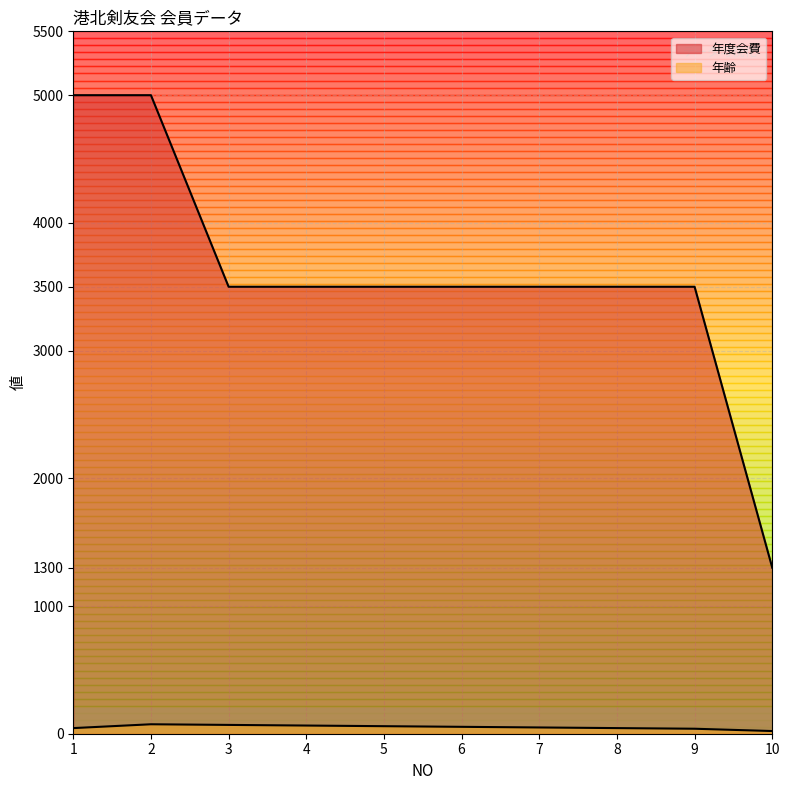

What is the sum of the 年度会費 values at 9 and 6?

7000